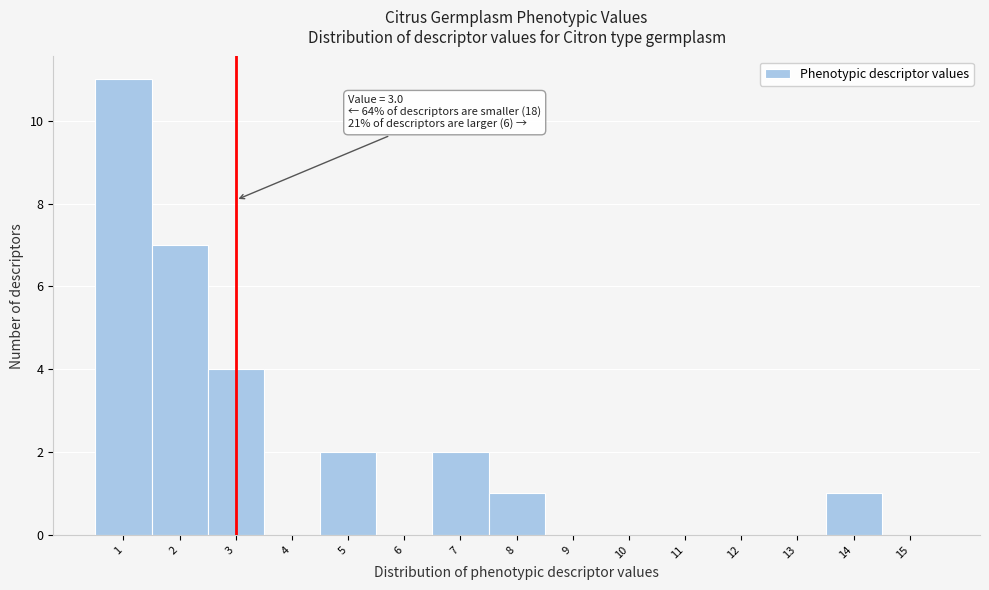

Which range on the x-axis has the tallest bar?

0.5 to 1.5